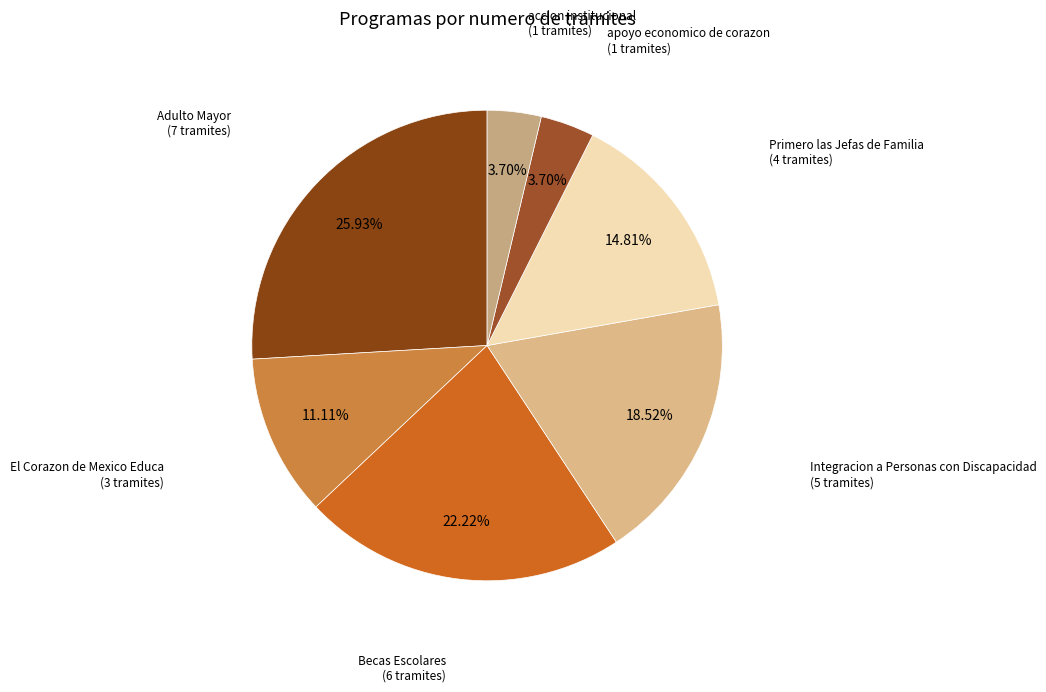

Which has a higher value, accion institucional or Adulto Mayor?

Adulto Mayor